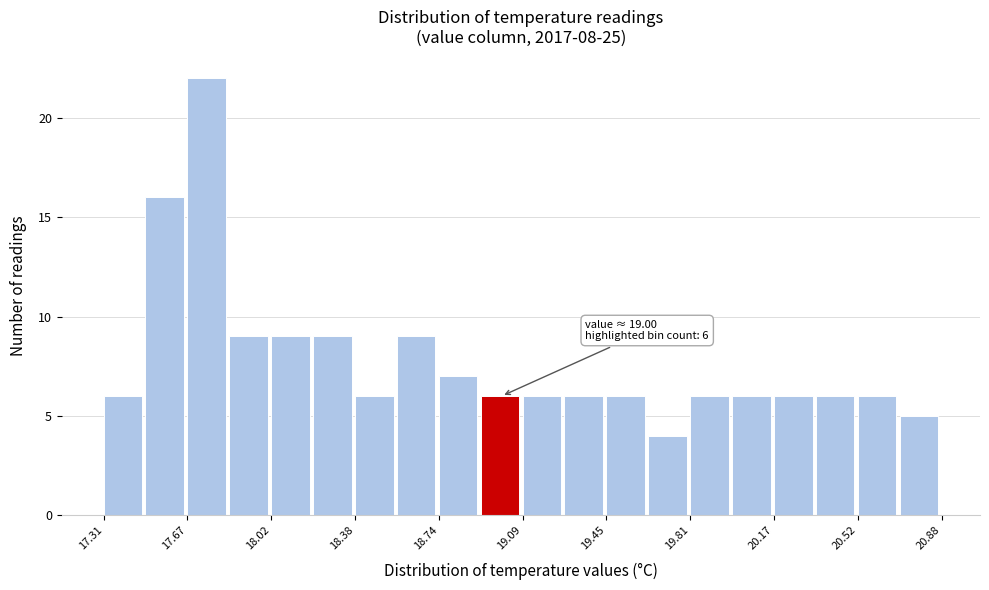

Around what value on the x-axis is the tallest bar? Give the approximate position of its centre, as read against the axis.

17.75